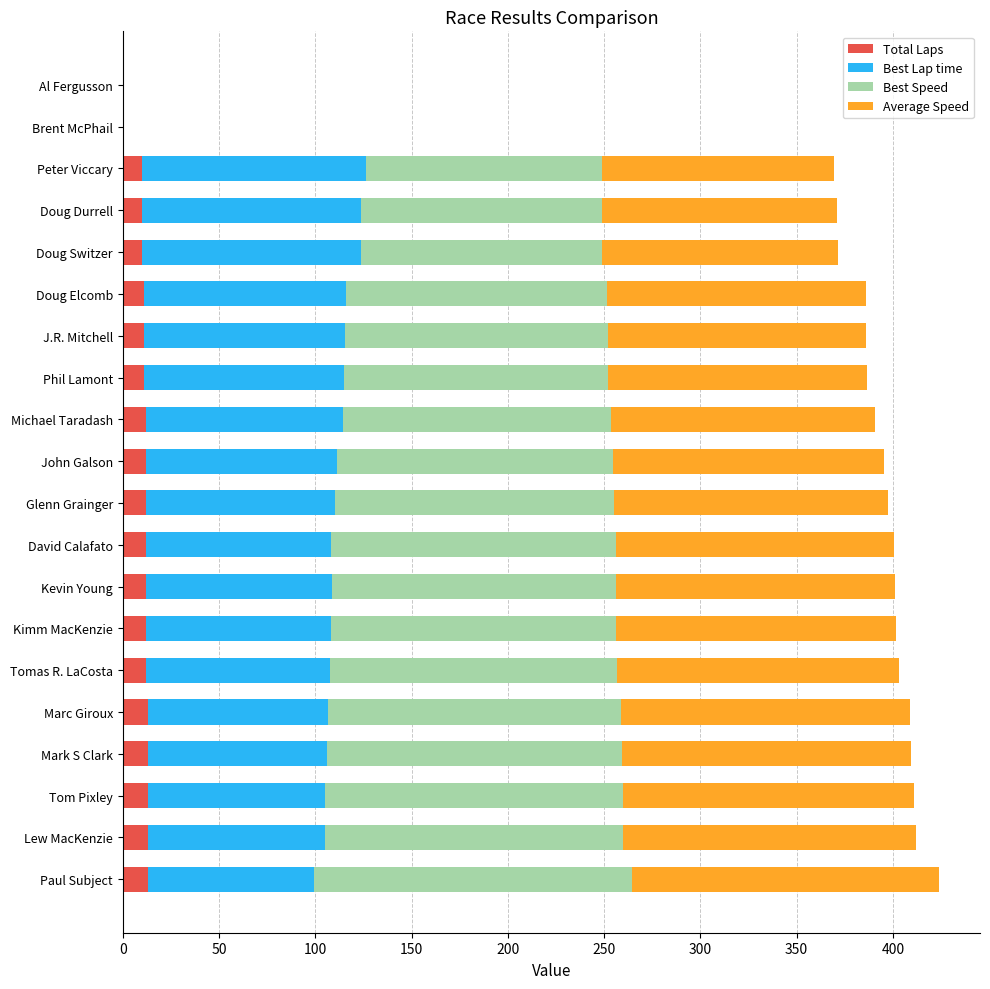

How many distinct data groups are displayed?

4